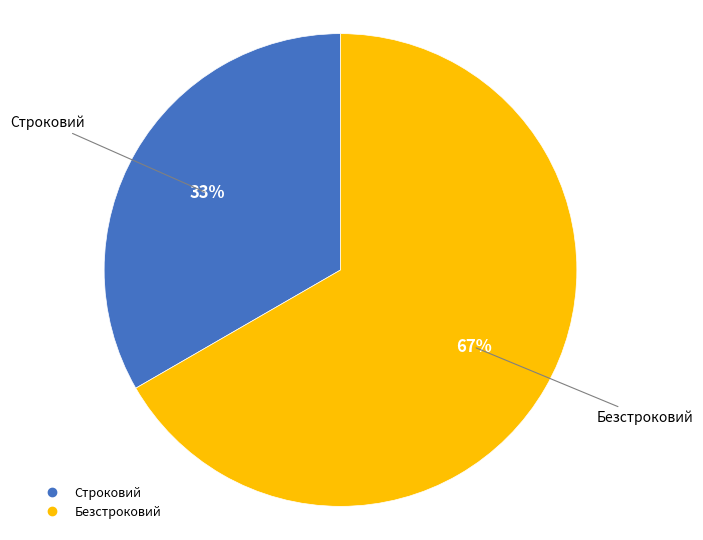

True or false: Безстроковий accounts for 77% of the total.

False